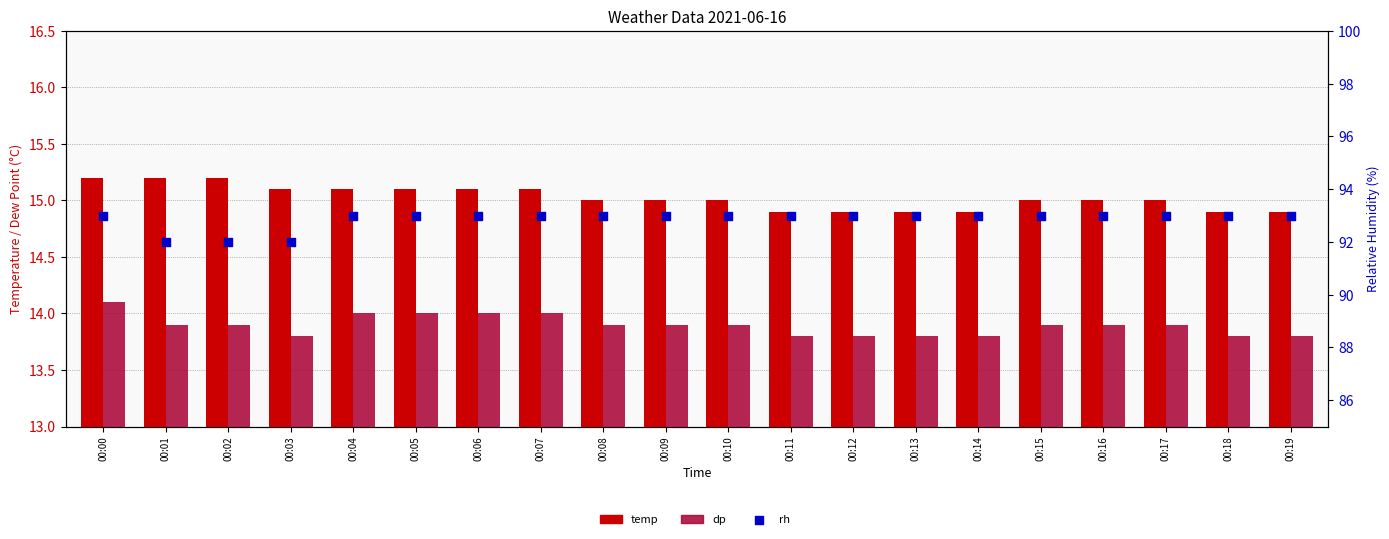

Which series has the largest total across all categories?

rh